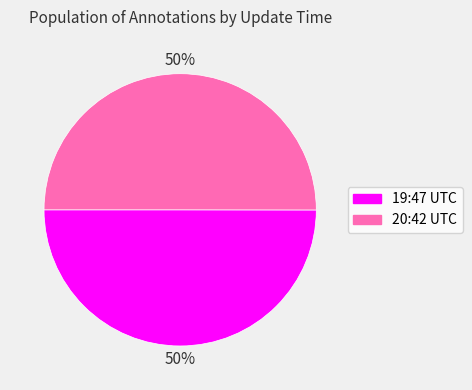

To the nearest percent, what is the average slice percentage?

50%